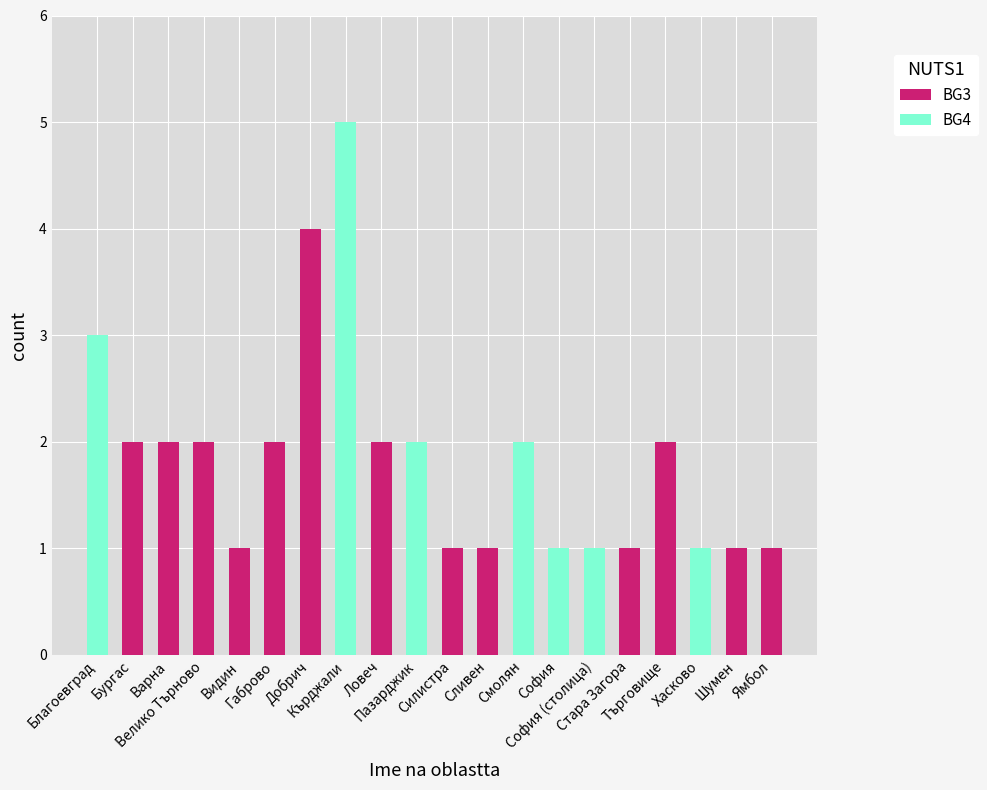

Which series has the largest total across all categories?

BG3